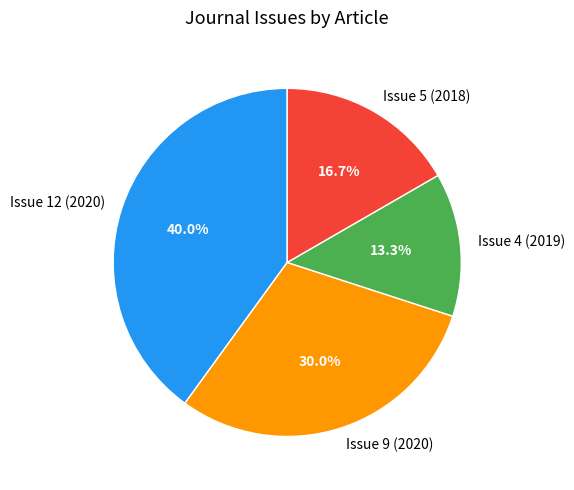

The Issue 9 (2020) slice represents 19% of the pie. True or false?

False